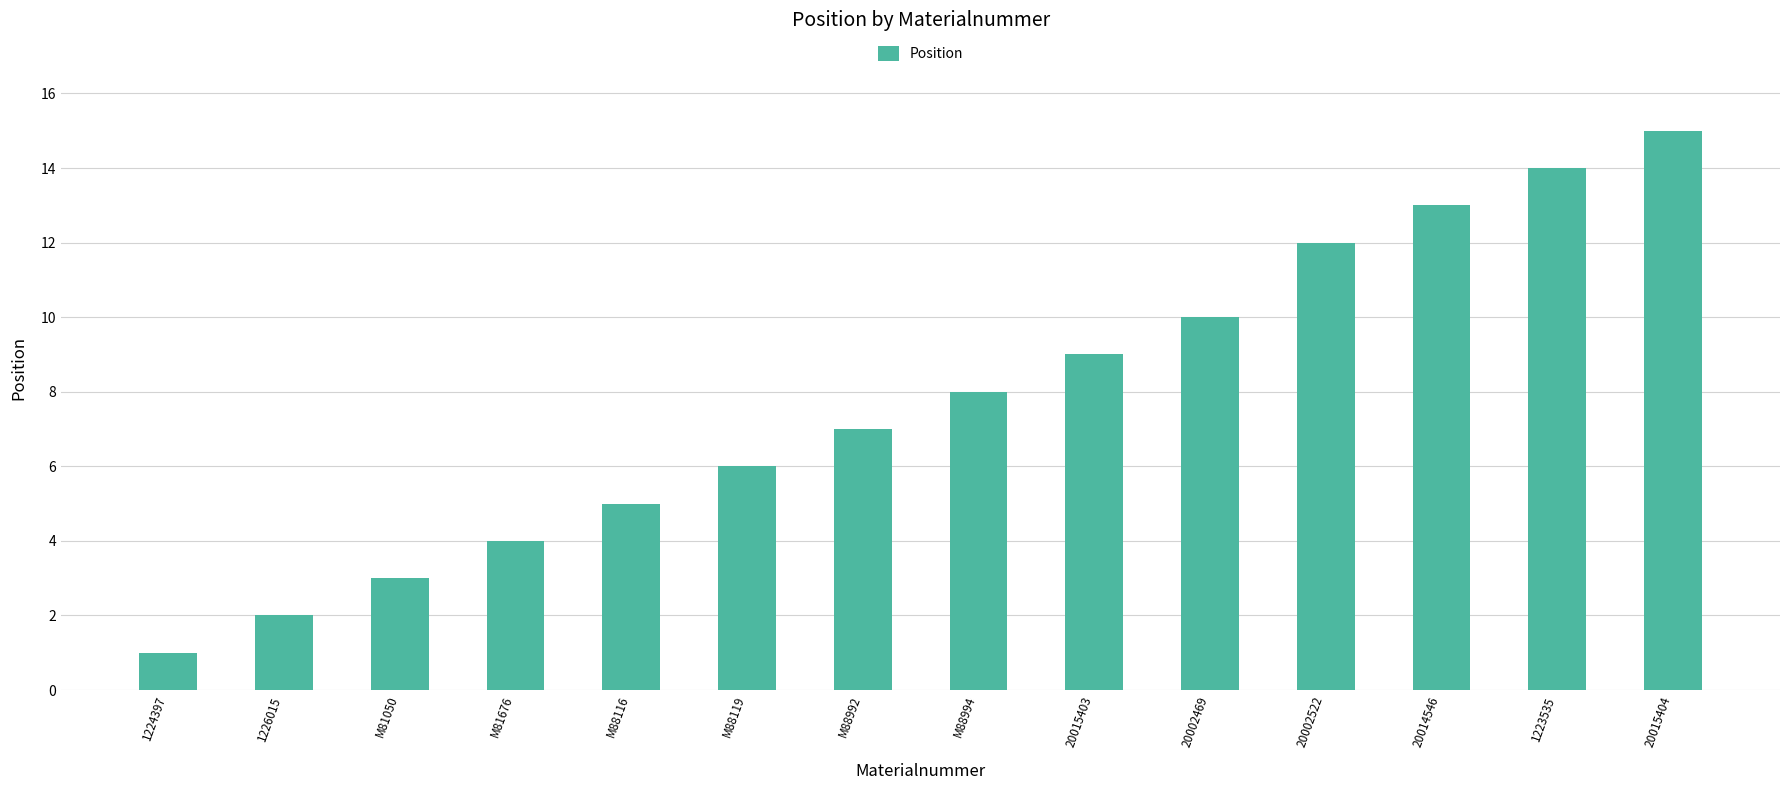

How many series are shown in this chart?

1